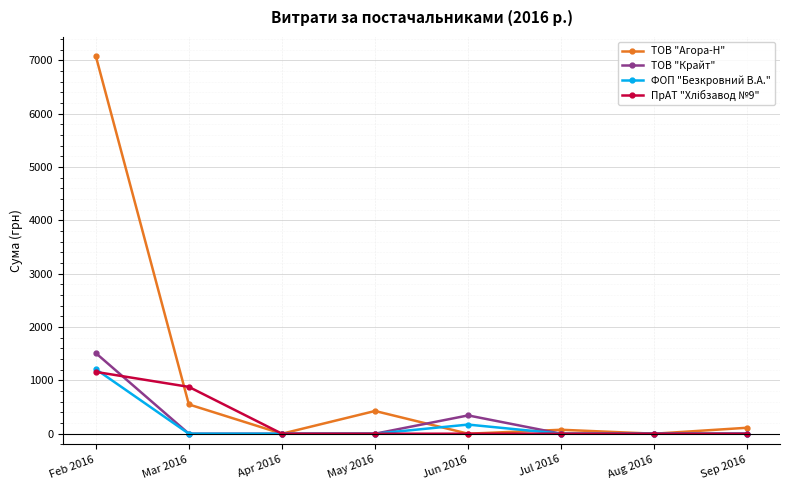

At which category does the chart reach its peak across all series?

Feb 2016